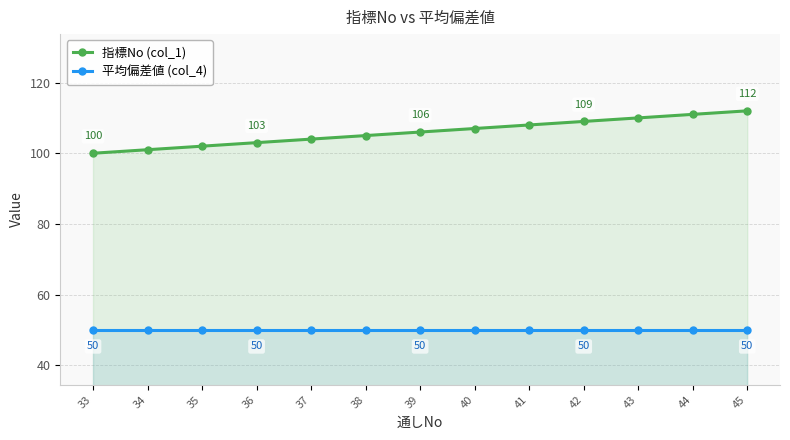

What is the value of the 平均偏差値 (col_4) point at the 5th from the left?

50